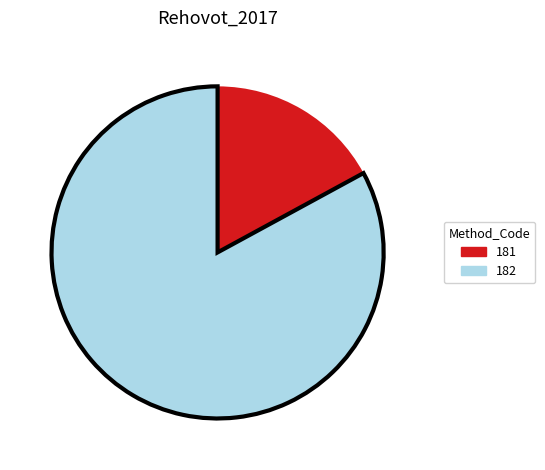

Is there a majority slice in this chart?

Yes